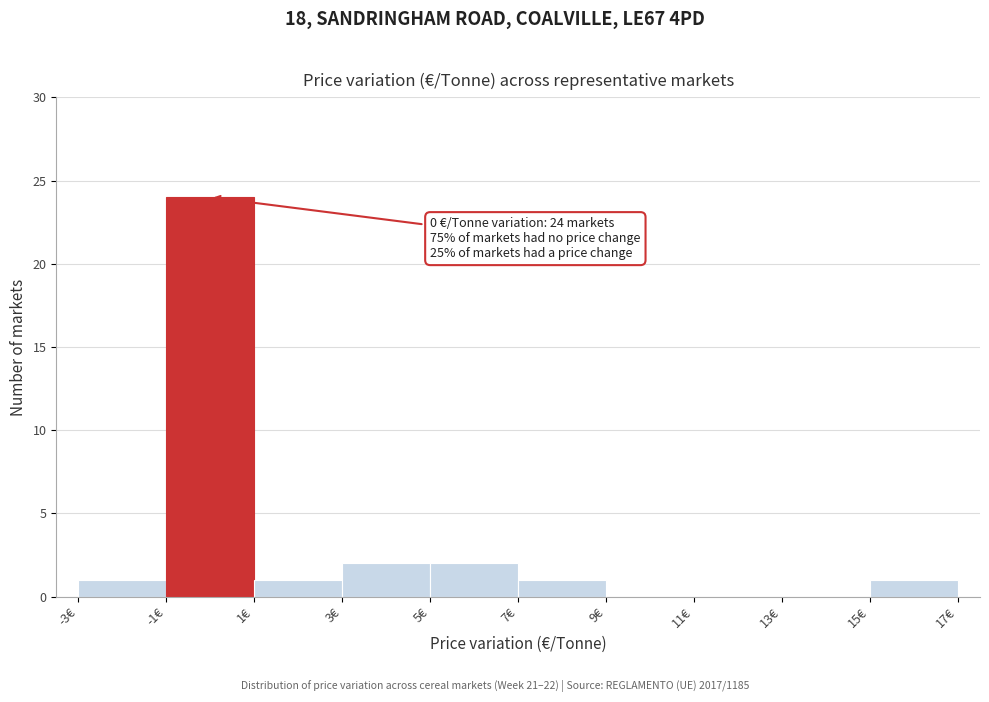

Which range on the x-axis has the tallest bar?

-1 to 1